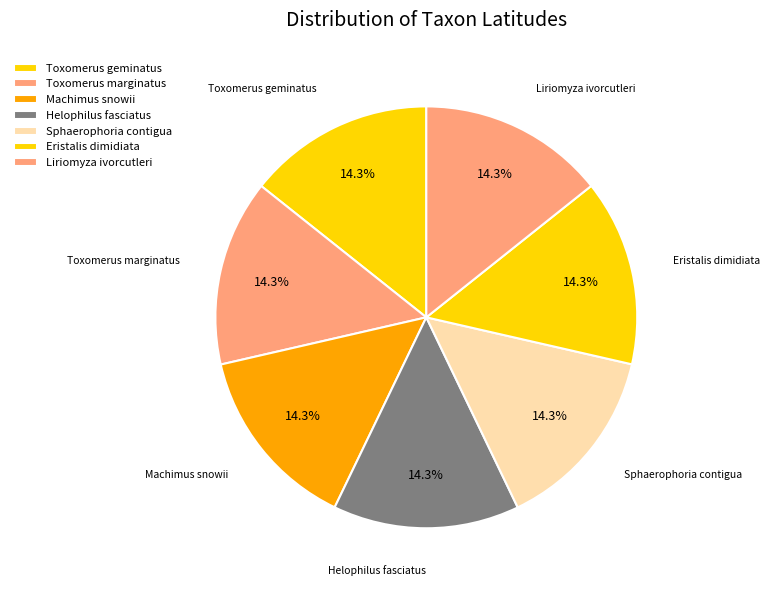

To the nearest percent, what percentage of the pie is Helophilus fasciatus?

14%